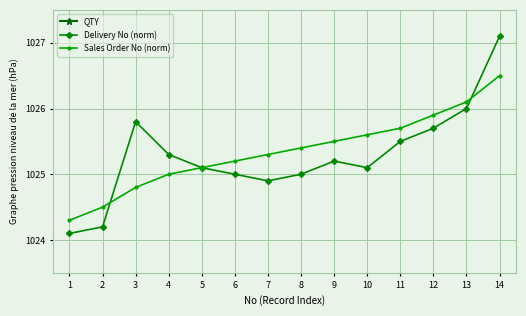

How many lines are shown in the chart?

3